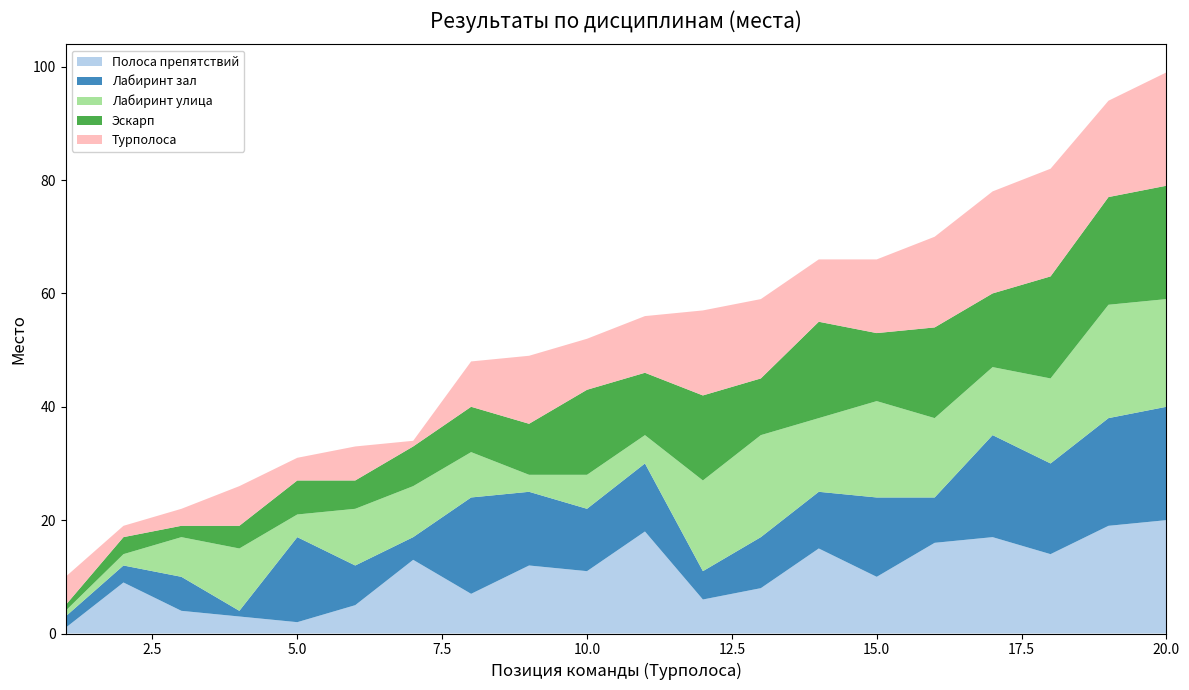

Reading left to right, list all the values displayed in this chart.

Полоса препятствий: 1	9	4	3	2	5	13	7	12	11	18	6	8	15	10	16	17	14	19	20
Лабиринт зал: 2	3	6	1	15	7	4	17	13	11	12	5	9	10	14	8	18	16	19	20
Лабиринт улица: 1	2	7	11	4	10	9	8	3	6	5	16	18	13	17	14	12	15	20	19
Эскарп: 1	3	2	4	6	5	7	8	9	15	11	15	10	17	12	16	13	18	19	20
Турполоса: 5	2	3	7	4	6	1	8	12	9	10	15	14	11	13	16	18	19	17	20